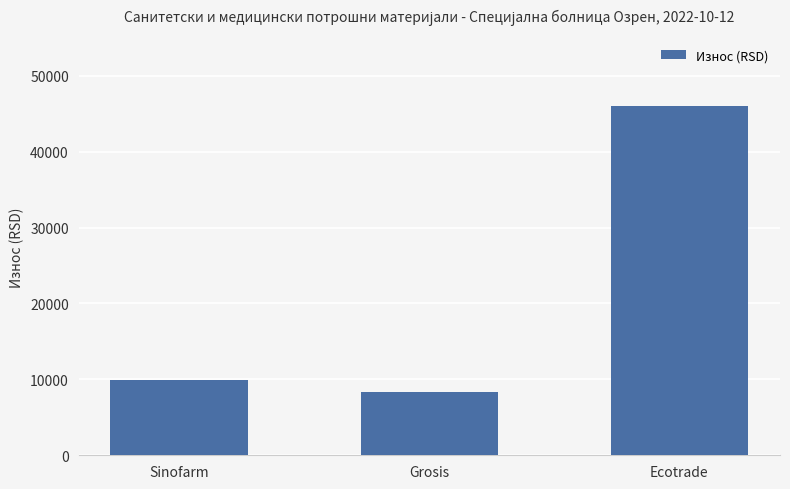

Where is the data nearest to the value 27195?

Sinofarm